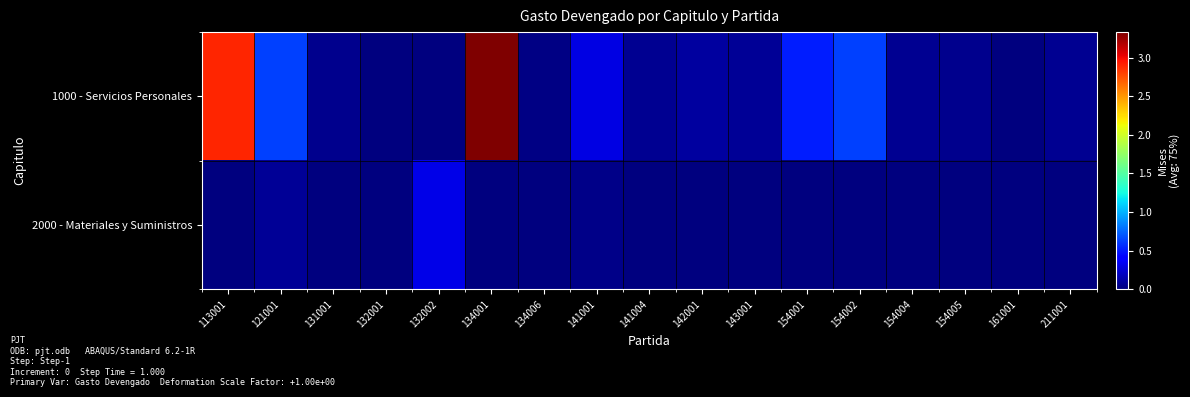

Which series has the largest total across all categories?

1000 - Servicios Personales